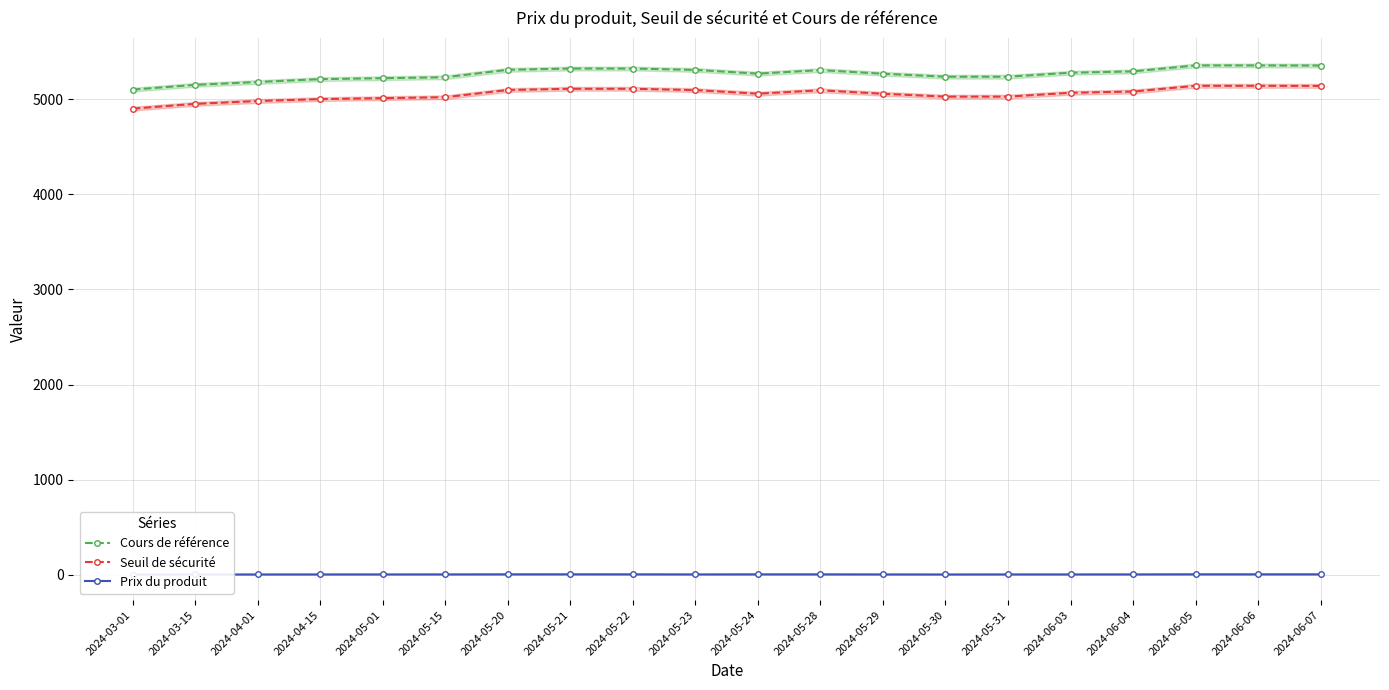

The value of Cours de référence at 2024-05-28 is 1617.2. True or false?

False